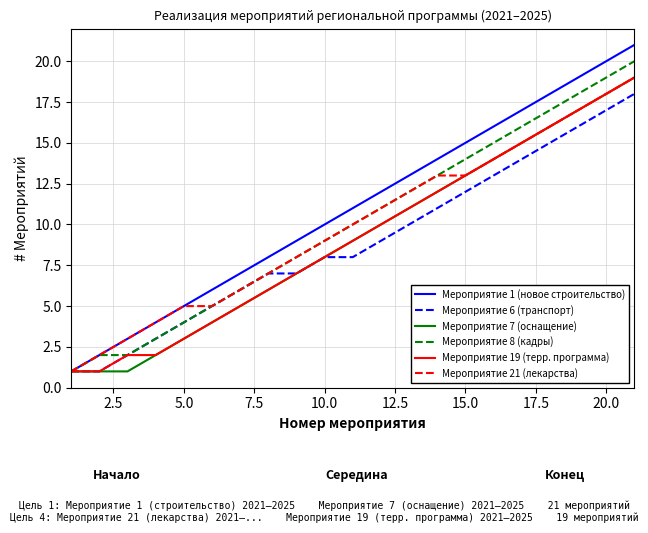

What are all the series names shown in the legend?

Мероприятие 1 (новое строительство), Мероприятие 6 (транспорт), Мероприятие 7 (оснащение), Мероприятие 8 (кадры), Мероприятие 19 (терр. программа), Мероприятие 21 (лекарства)